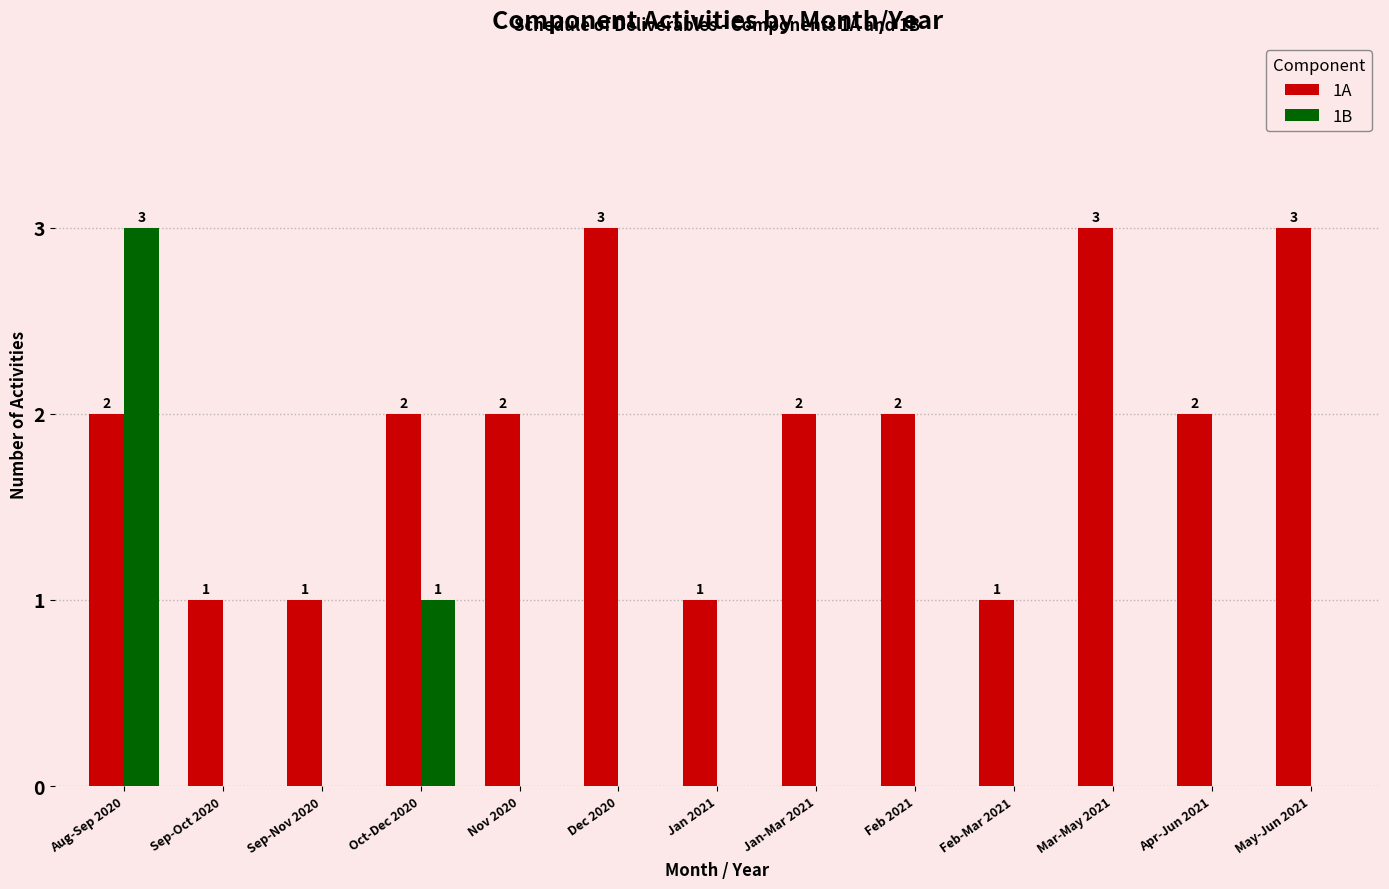

What is the sum of all 1A values?

25